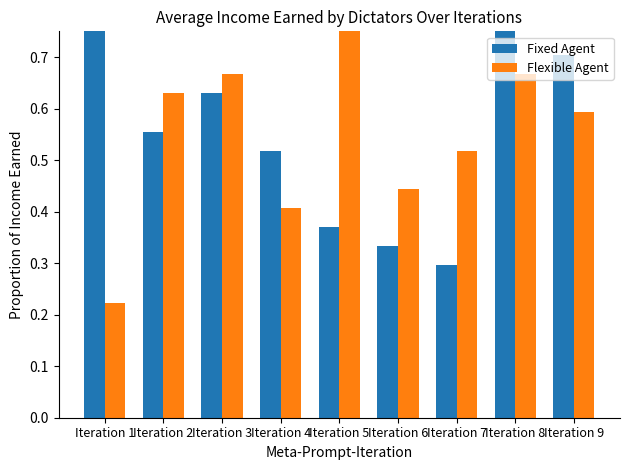

The value of Fixed Agent at Iteration 6 is 0.3. True or false?

True